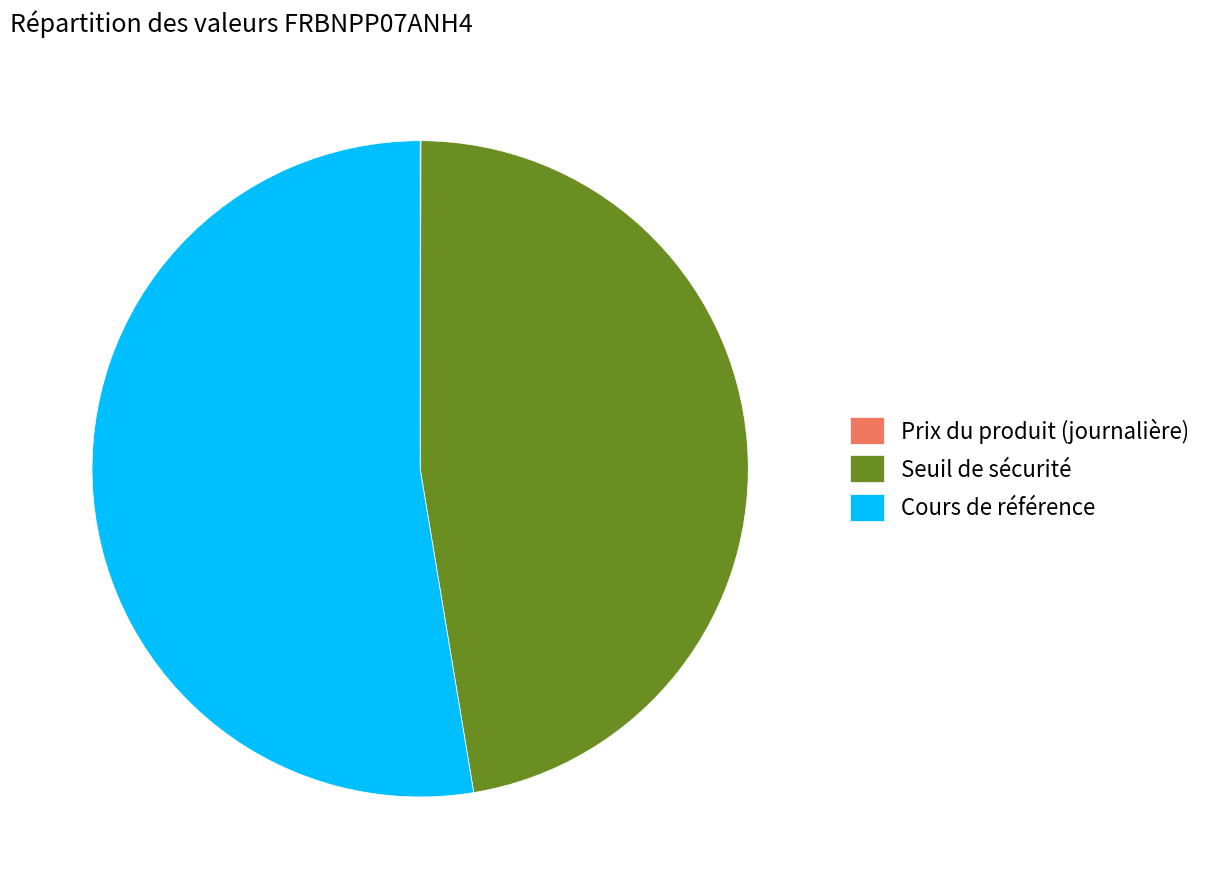

Approximately how many times larger is the value at Seuil de sécurité compared to Cours de référence?

0.9